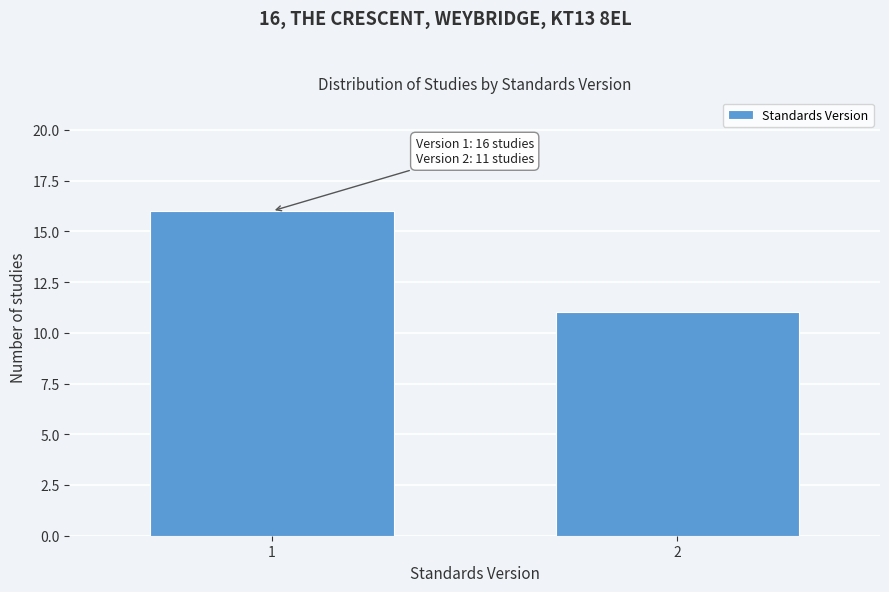

Reading right to left, what are all the values shown in this chart?

2=11	1=16